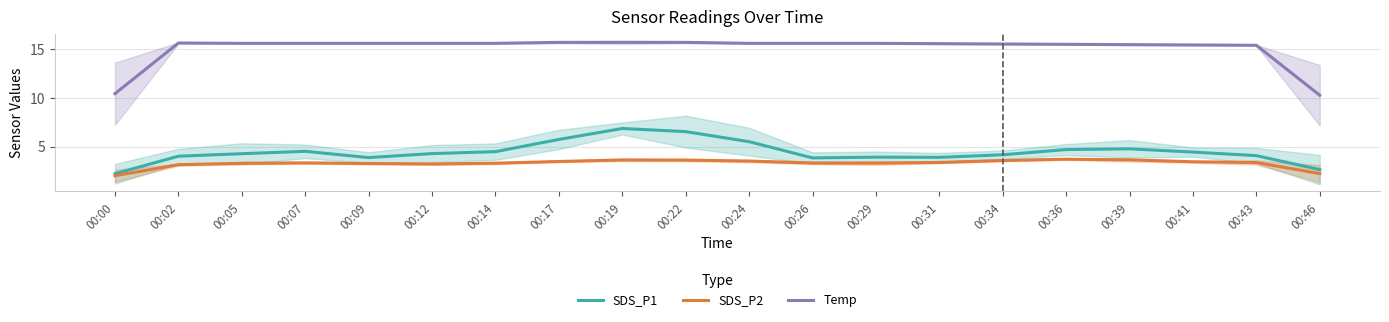

What is the sum of the Temp values at 00:12 and 00:05?

31.2